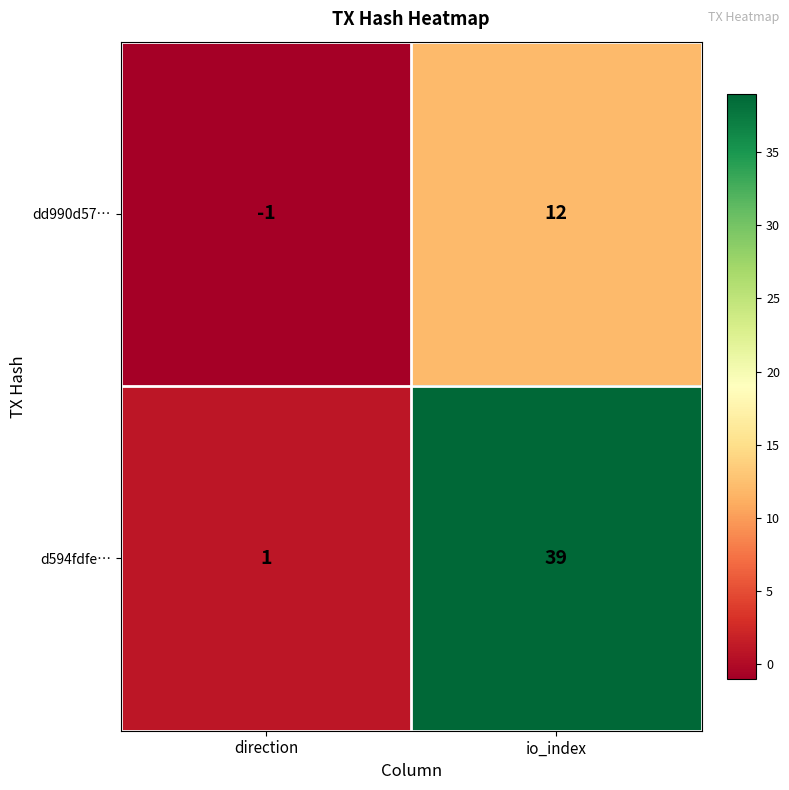

Where is dd990d57… nearest to the value 5?

direction